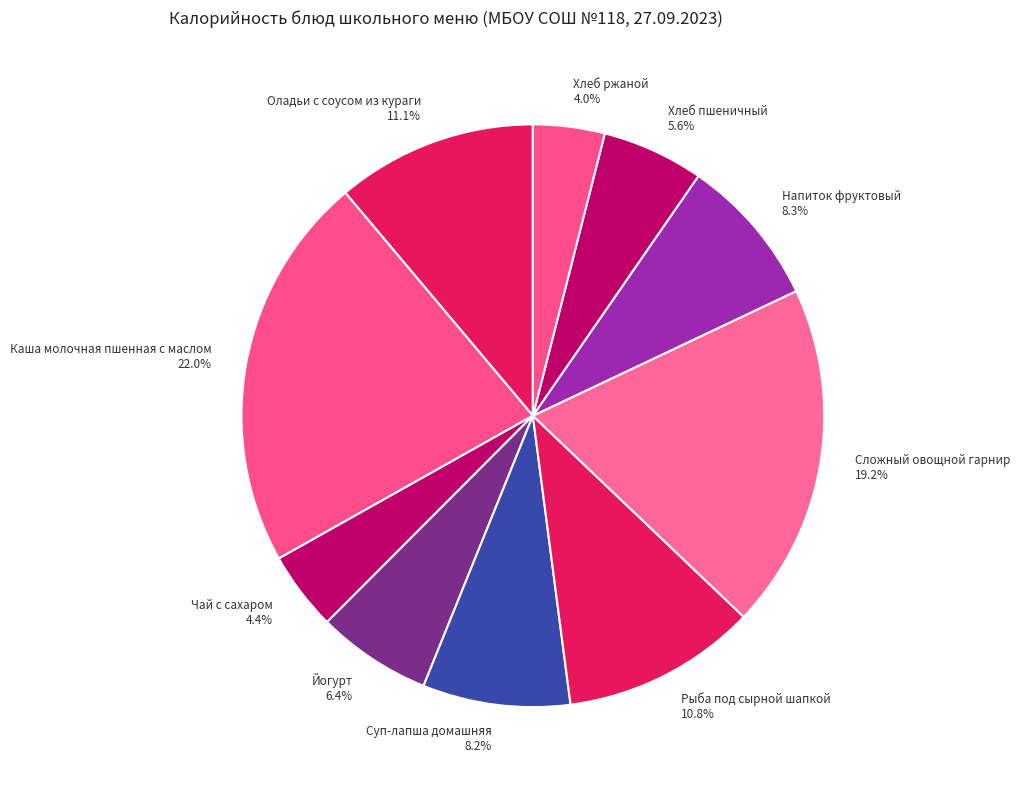

To the nearest percent, what is the combined percentage of Каша молочная пшенная с маслом and Йогурт?

28%